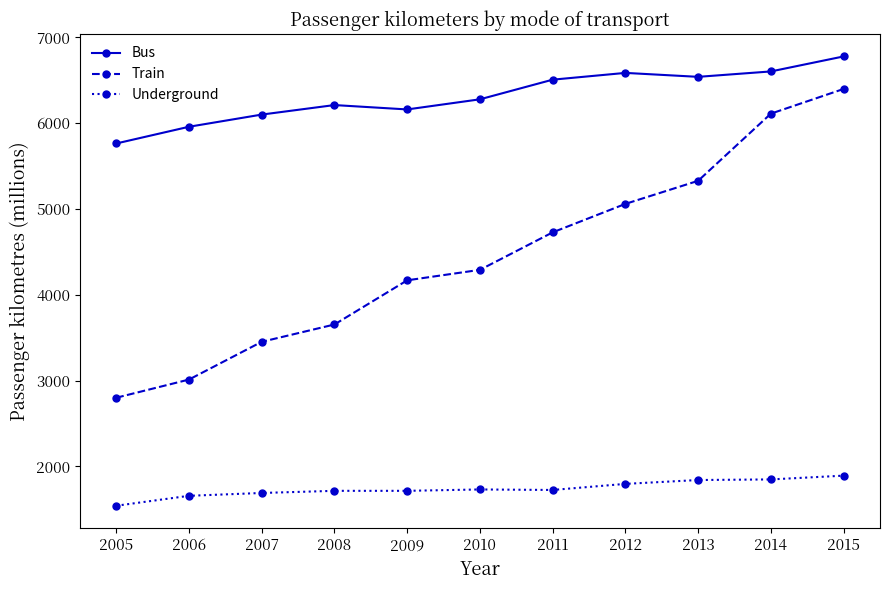

Where is the first local minimum for Bus?

2009